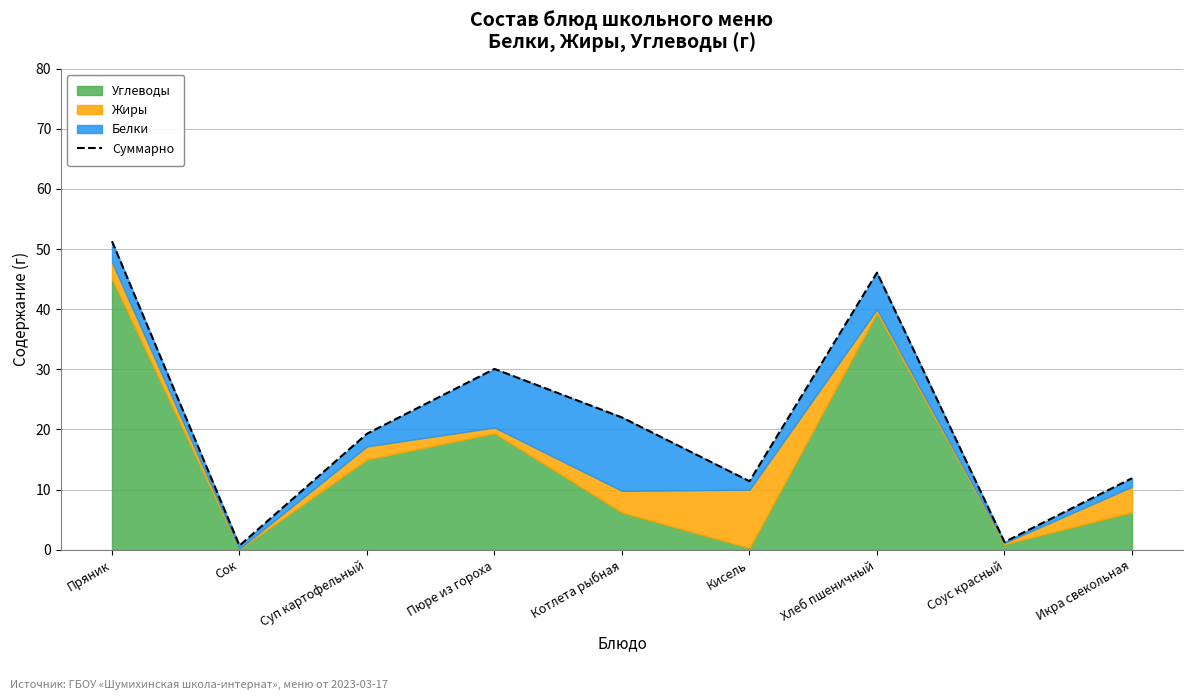

What is the difference between the maximum and minimum values?

50.6